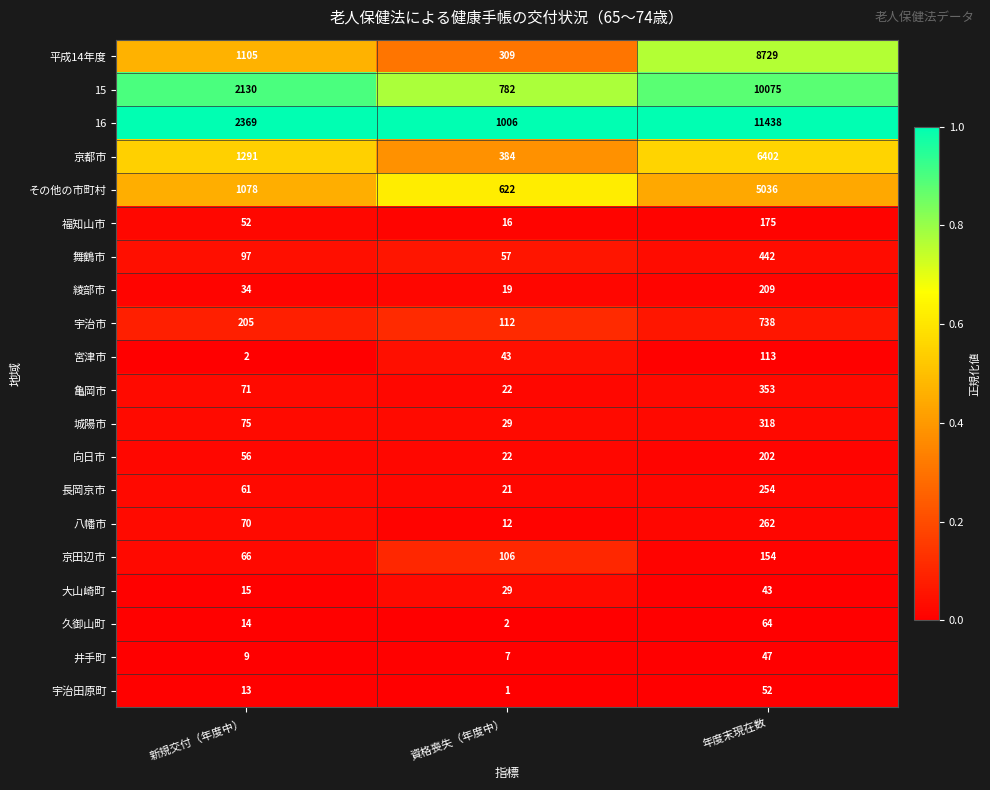

What is the difference between the maximum and minimum values in the 宮津市 series?

111